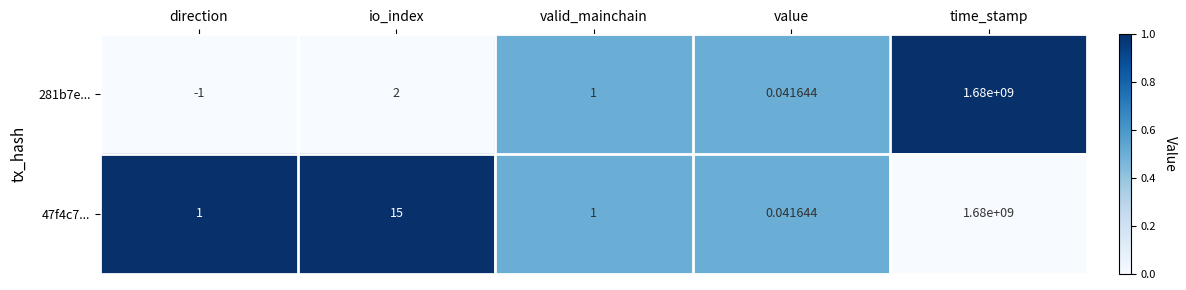

List the labels in order of 281b7e... value, largest first.

time_stamp, io_index, valid_mainchain, value, direction